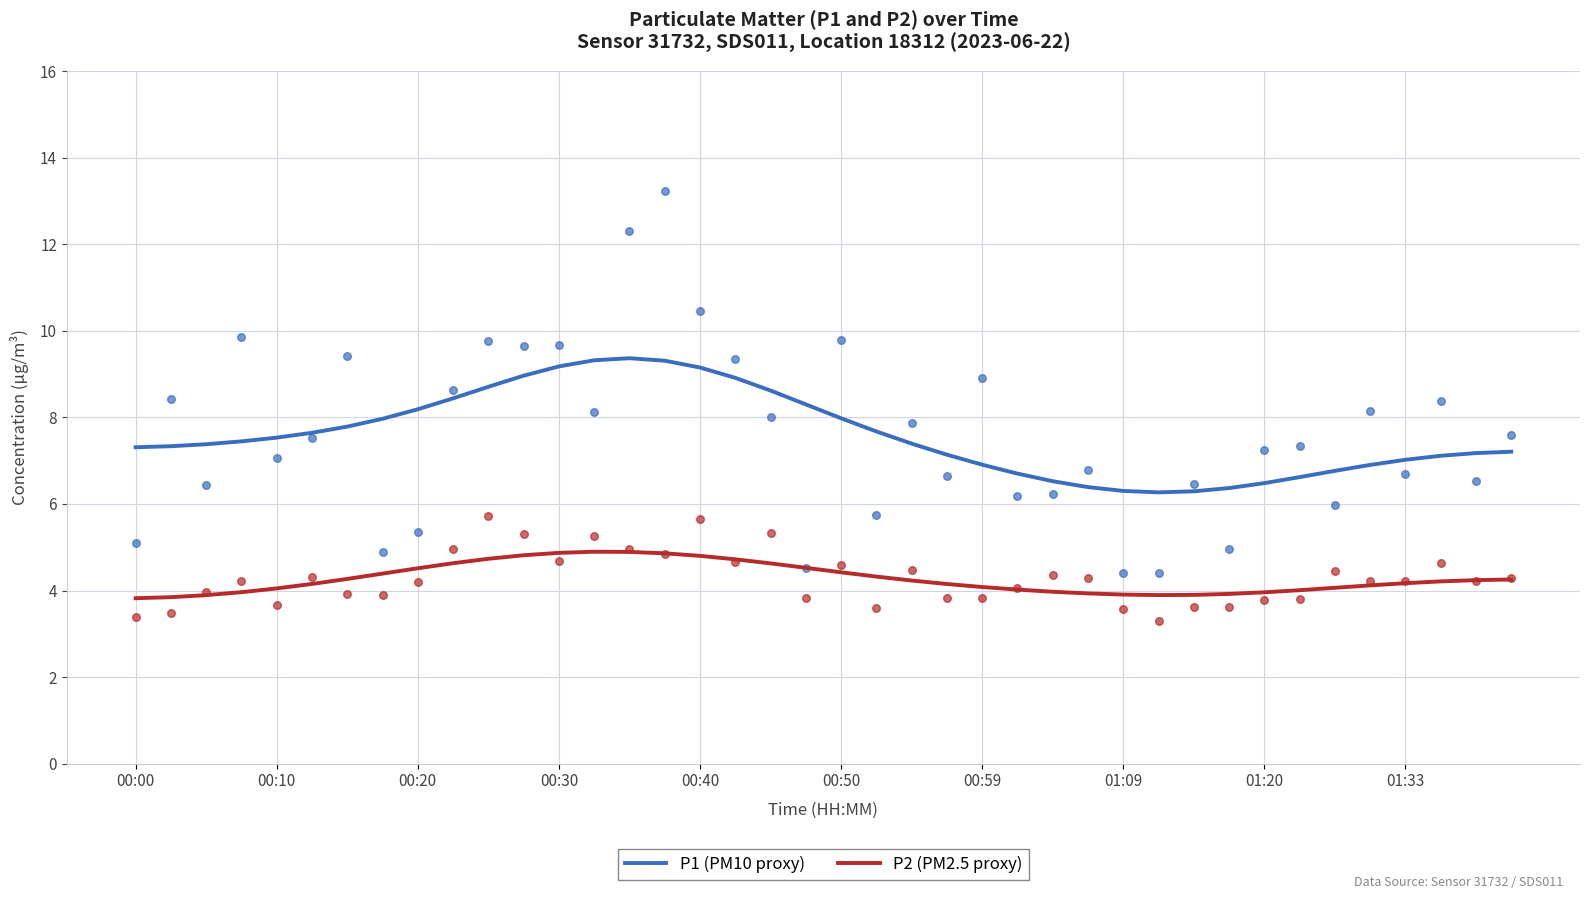

Which series contains the lowest Y value?

P2 (PM2.5 proxy)